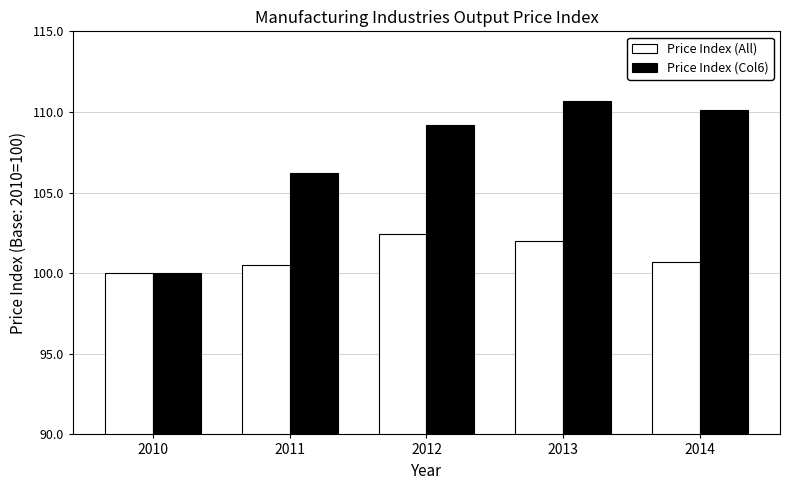

What is the average value of the Price Index (Col6) series?

107.2